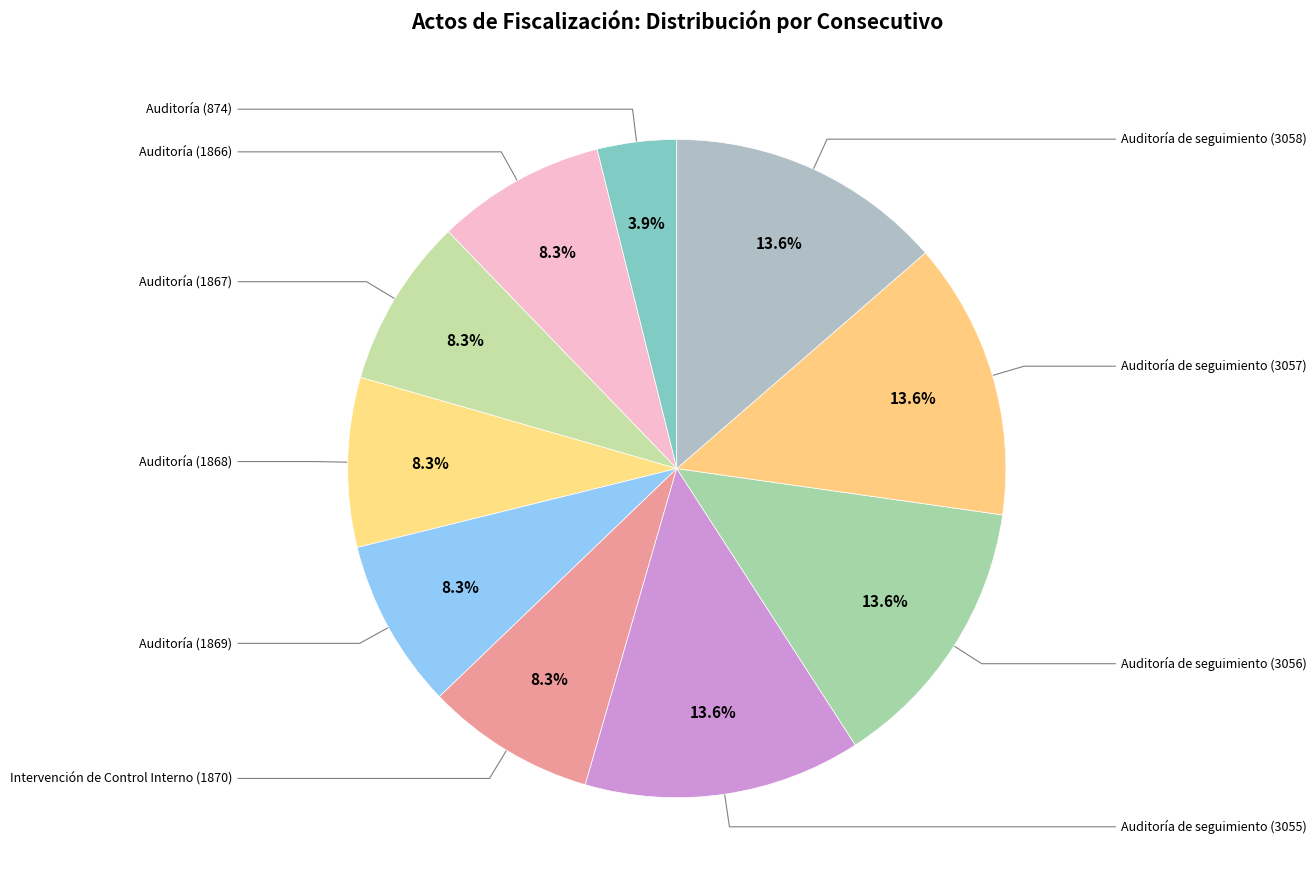

Is there a majority slice in this chart?

No